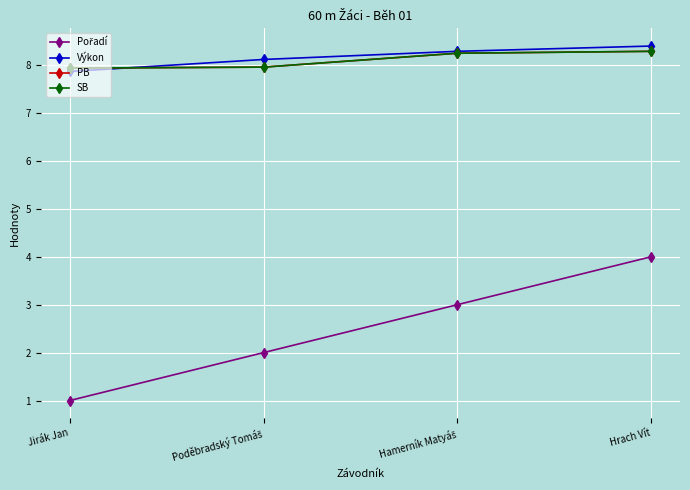

At which label does Pořadí reach its minimum?

Jirák Jan